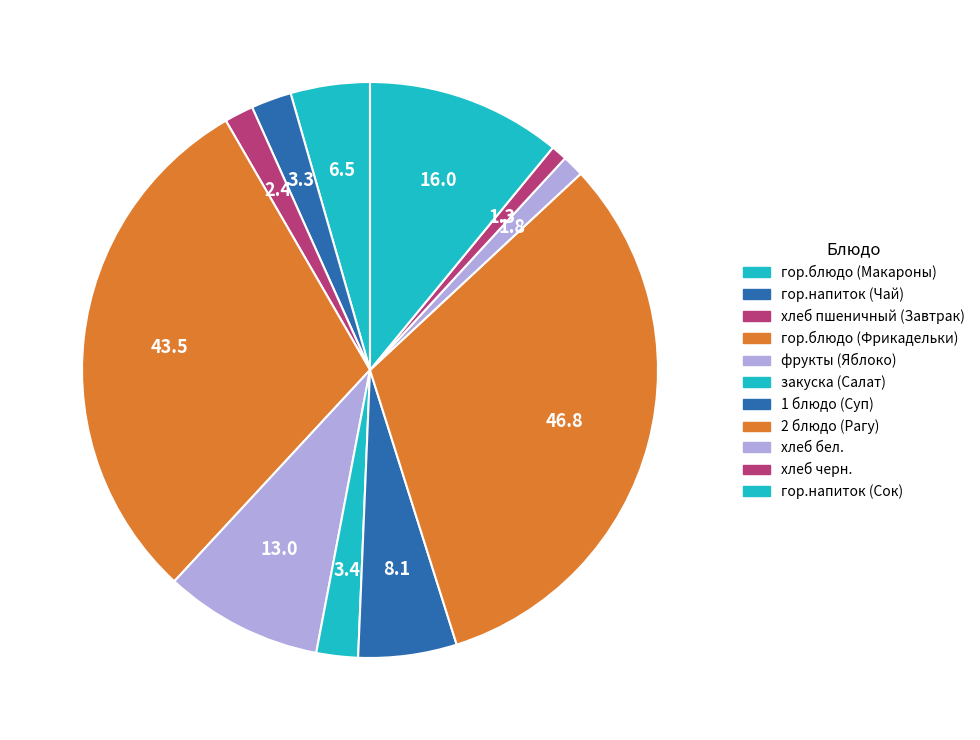

True or false: 1 блюдо (Суп) accounts for 13% of the total.

False